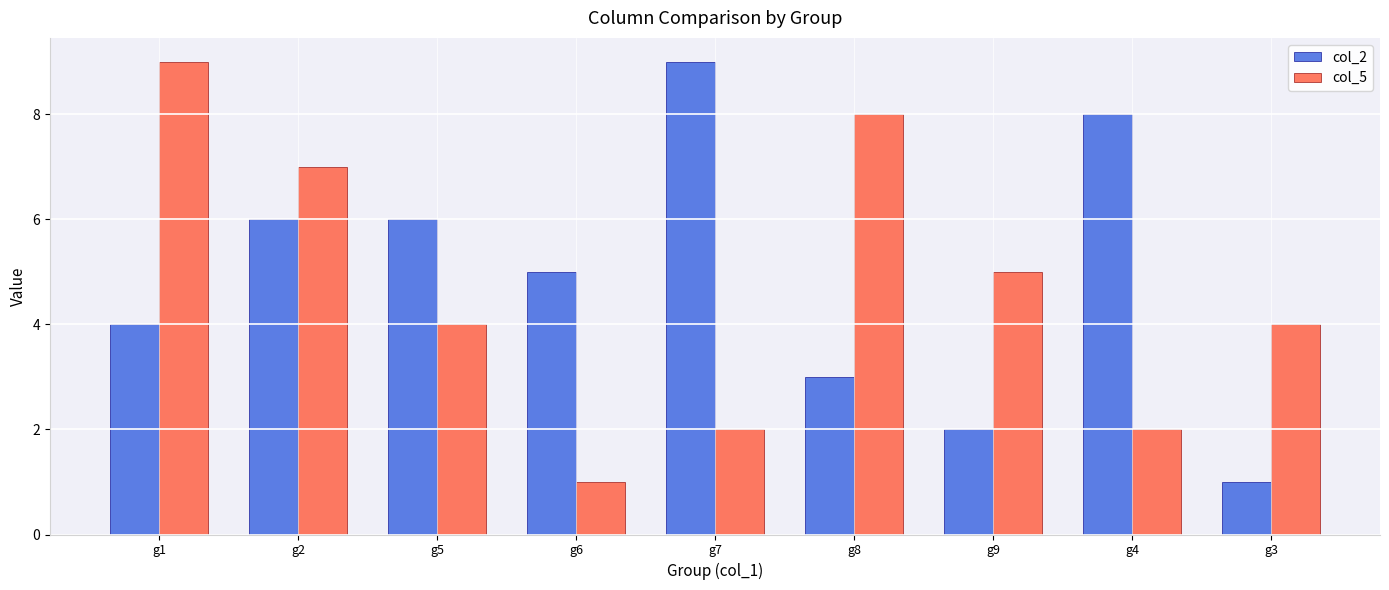

Are the bars grouped side by side (vs. stacked)?

Yes